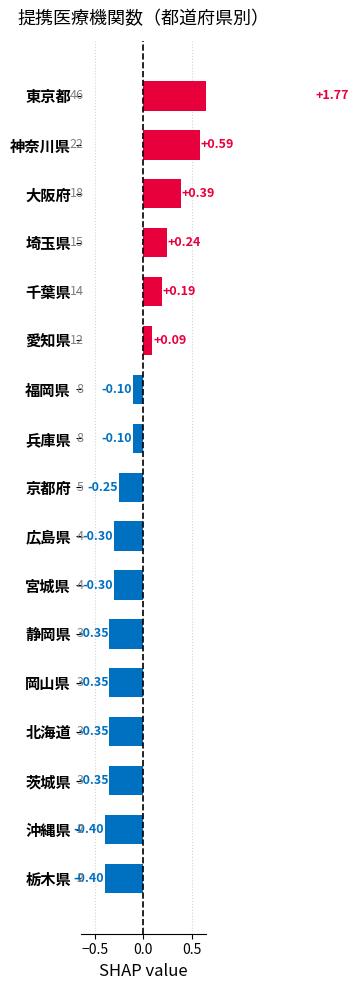

Reading left to right, what are all the values shown in this chart?

1.8	0.6	0.4	0.2	0.2	0.1	-0.1	-0.1	-0.3	-0.3	-0.3	-0.4	-0.4	-0.4	-0.4	-0.4	-0.4